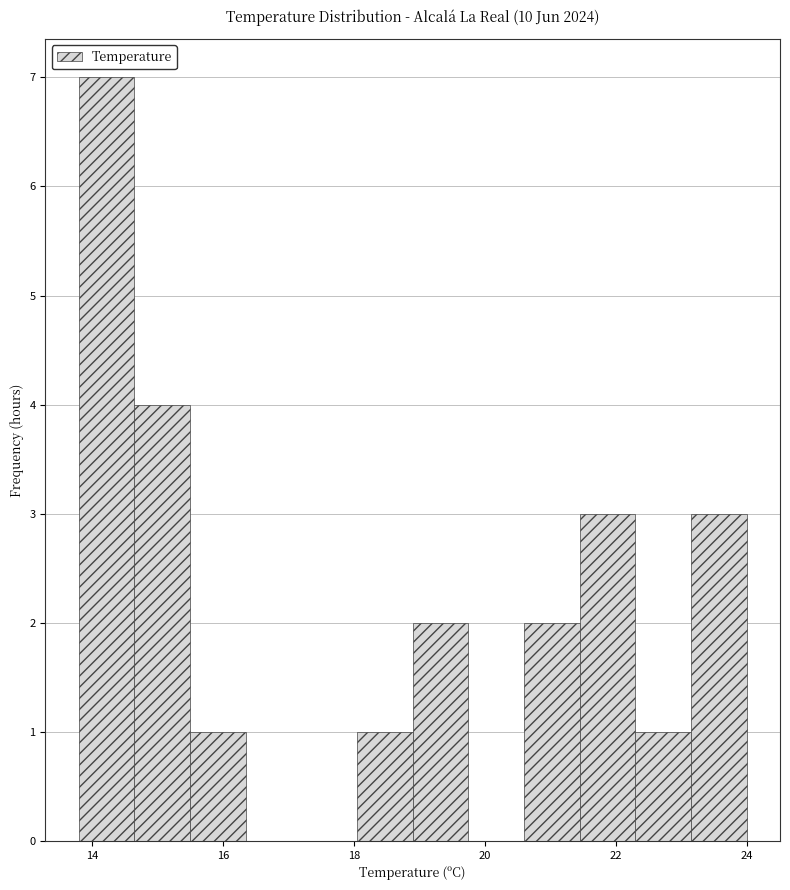

Reading left to right, transcribe this chart: for each bar, give the range it covers on the x-axis and its height. Neither the bar edges nor the heights are printed on the chart, so give them approximately, as read against the axes.

13.80 to 14.65: 7
14.65 to 15.50: 4
15.50 to 16.35: 1
16.35 to 17.20: 0
17.20 to 18.05: 0
18.05 to 18.90: 1
18.90 to 19.75: 2
19.75 to 20.60: 0
20.60 to 21.45: 2
21.45 to 22.30: 3
22.30 to 23.15: 1
23.15 to 24.00: 3